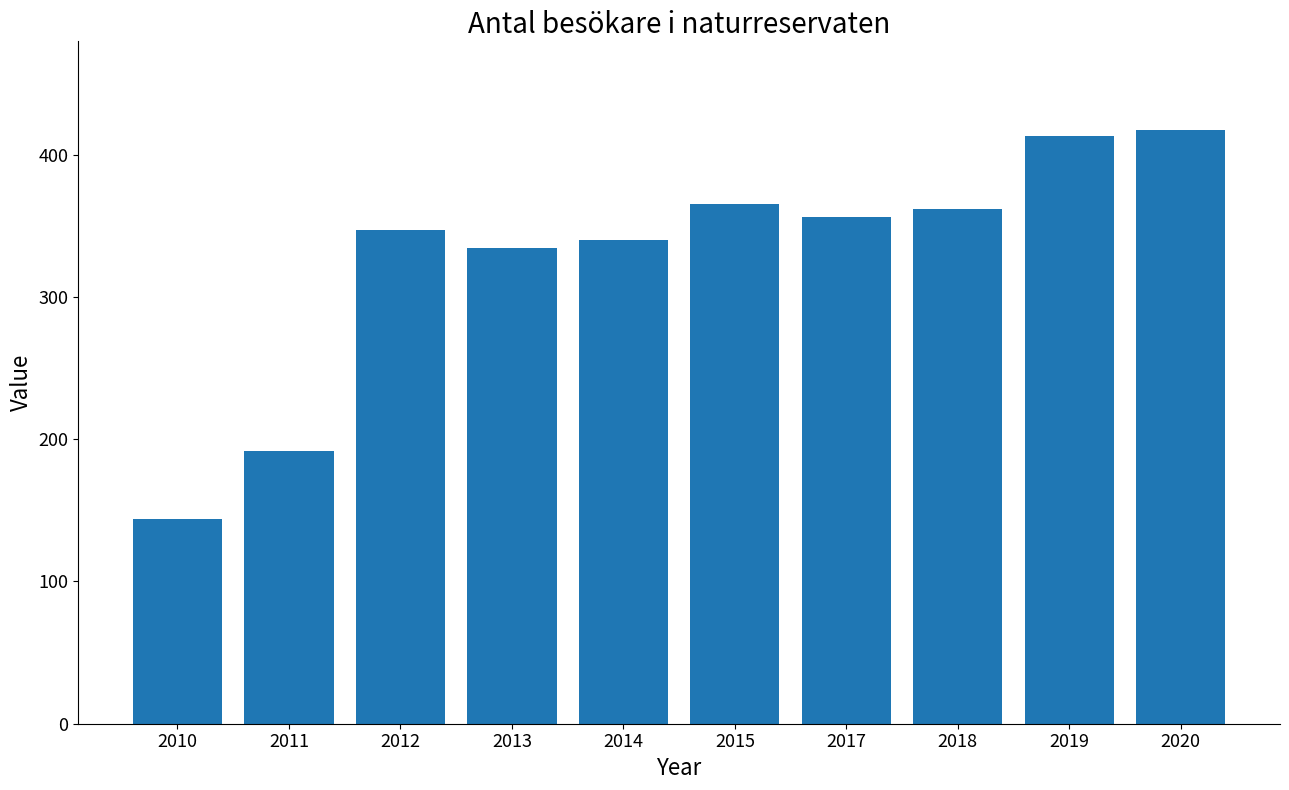

Are the bars grouped side by side (vs. stacked)?

No